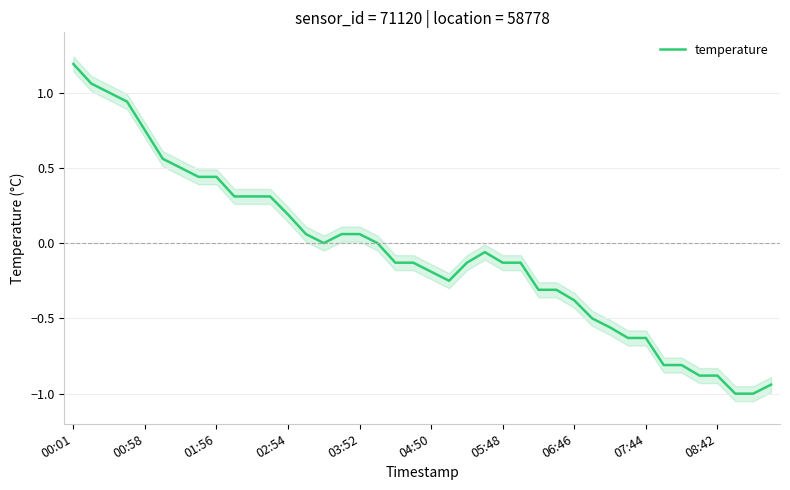

What is the difference between the second highest and minimum values?

2.1